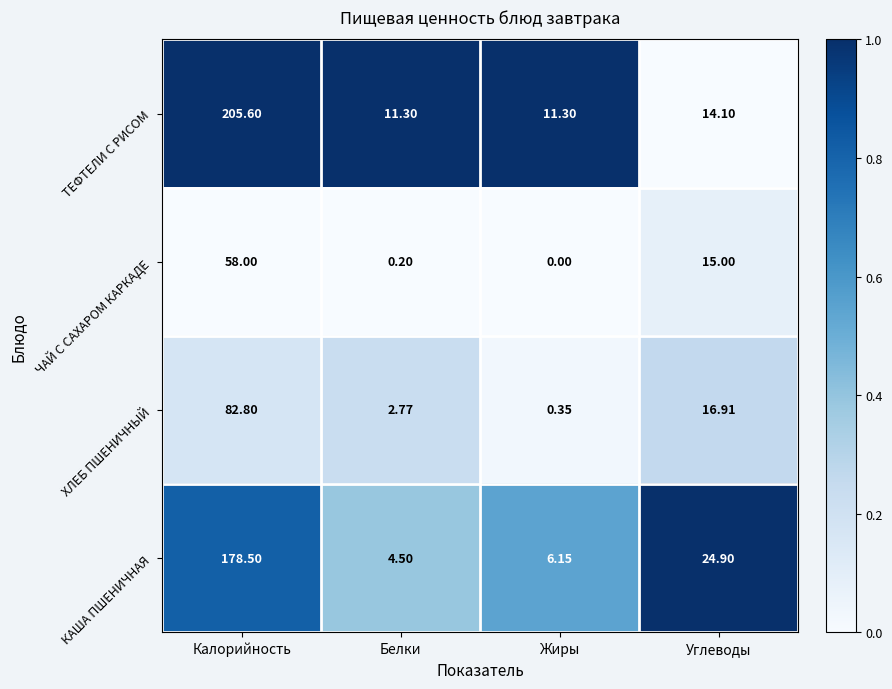

Is the value of КАША ПШЕНИЧНАЯ at Углеводы greater than the value of ТЕФТЕЛИ С РИСОМ at Углеводы?

Yes